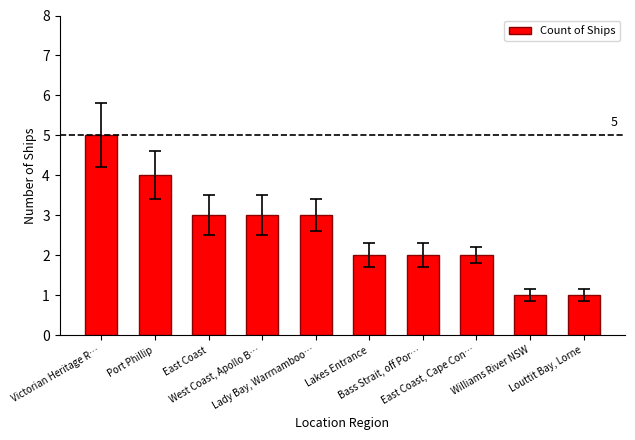

Reading left to right, what are all the values shown in this chart?

Victorian Heritage R…=5	Port Phillip=4	East Coast=3	West Coast, Apollo B…=3	Lady Bay, Warrnamboo…=3	Lakes Entrance=2	Bass Strait, off Por…=2	East Coast, Cape Con…=2	Williams River NSW=1	Louttit Bay, Lorne=1